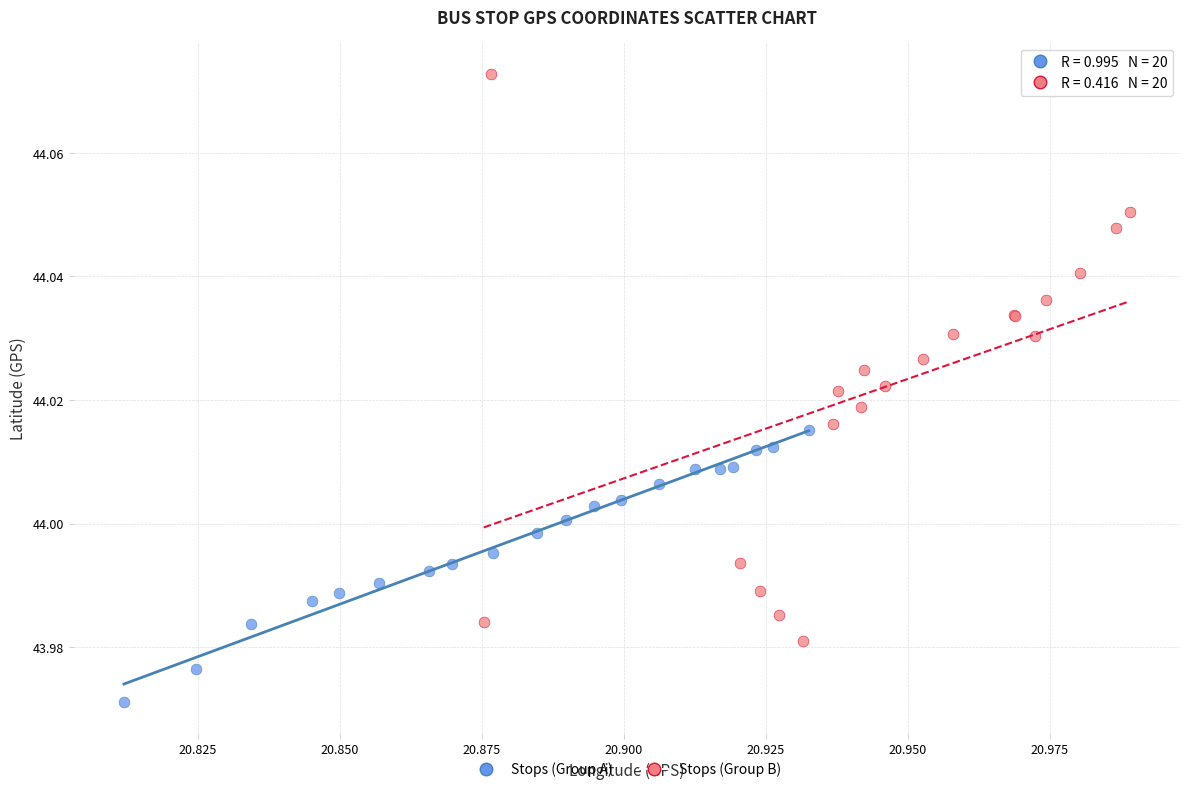

What are all the series names shown in the legend?

Stops (Group A), Stops (Group B)